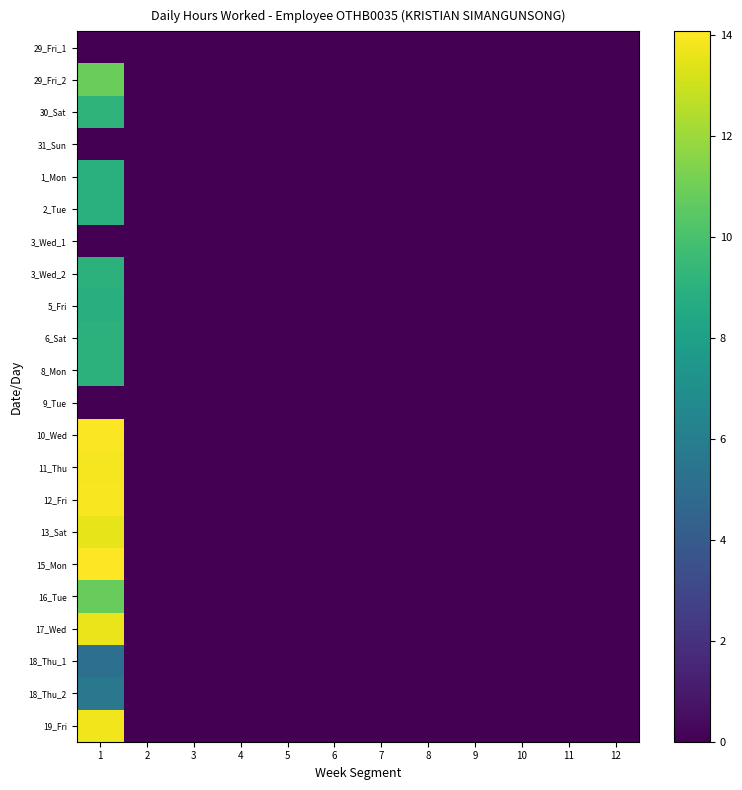

List the series in order of their peak value, highest first.

15_Mon, 10_Wed, 12_Fri, 11_Thu, 19_Fri, 17_Wed, 13_Sat, 29_Fri_2, 16_Tue, 30_Sat, 6_Sat, 8_Mon, 3_Wed_2, 1_Mon, 2_Tue, 5_Fri, 18_Thu_2, 18_Thu_1, 29_Fri_1, 31_Sun, 3_Wed_1, 9_Tue